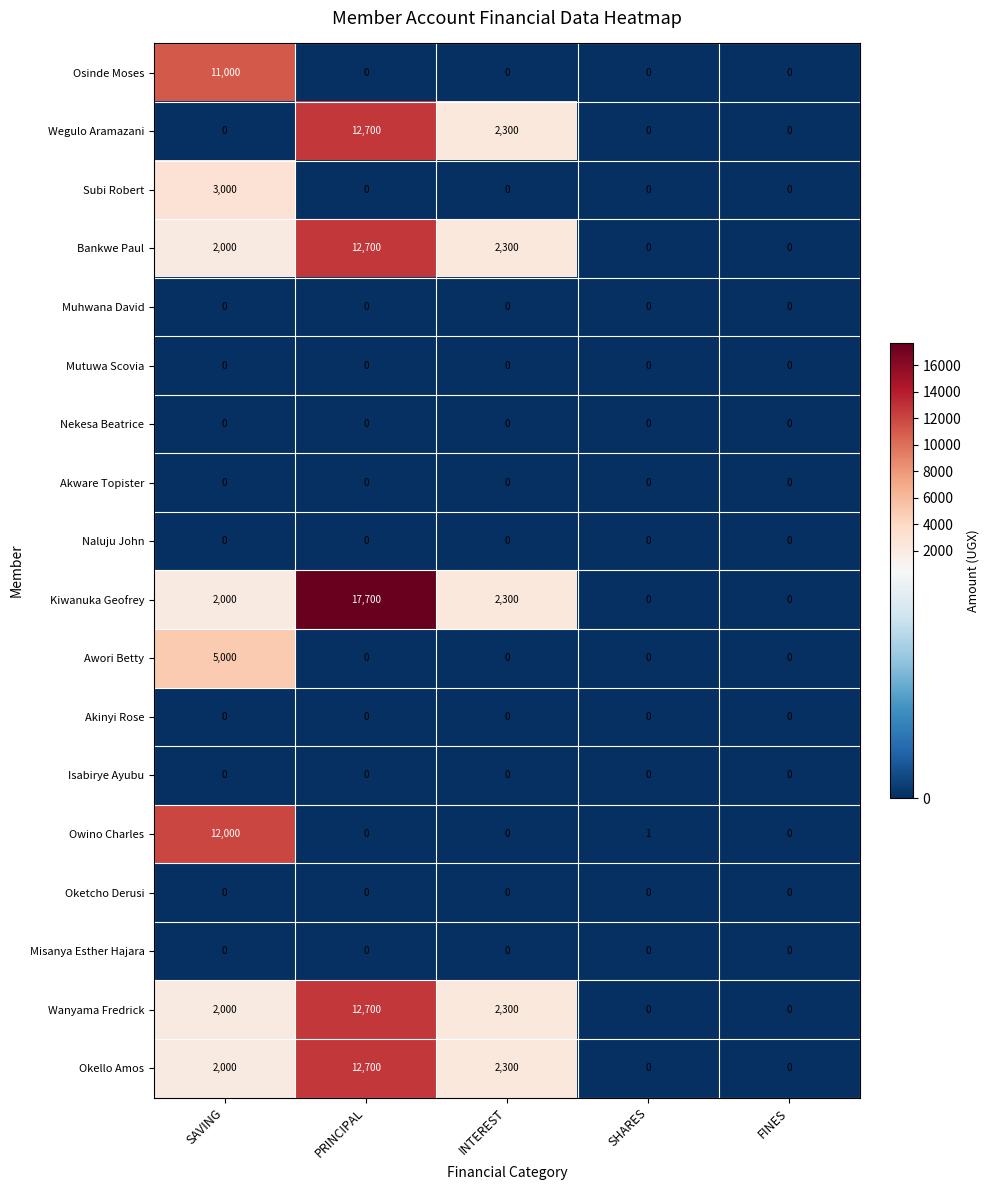

Between PRINCIPAL and INTEREST, which series saw the biggest shift?

Kiwanuka Geofrey